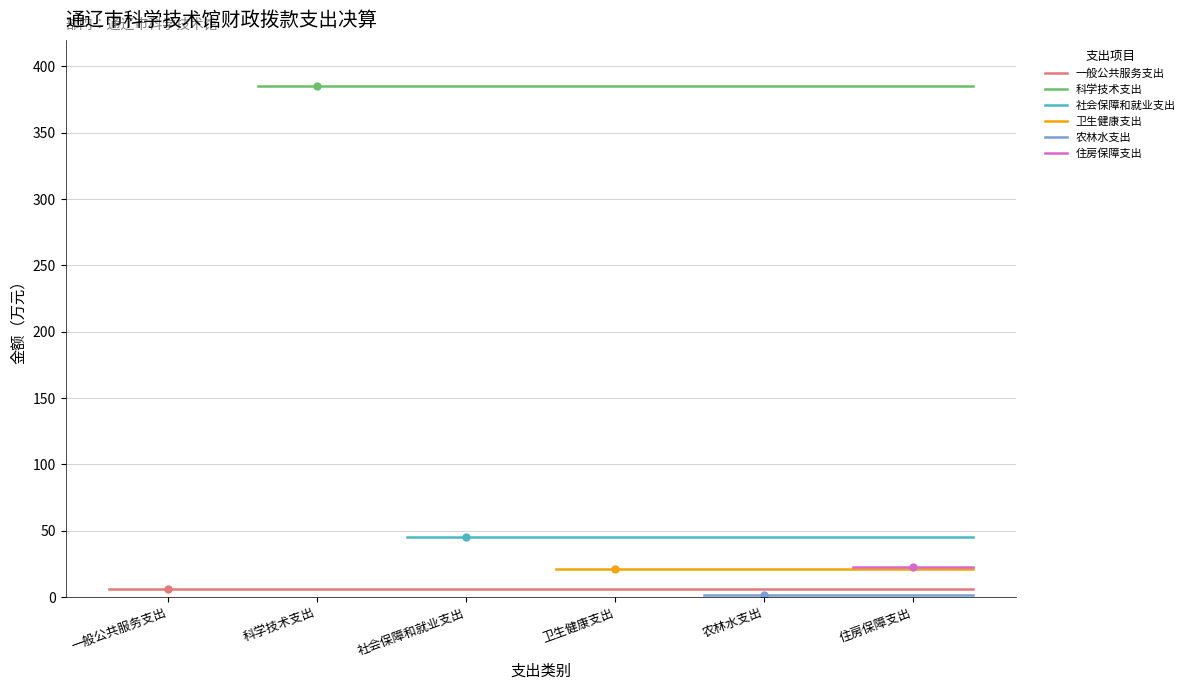

Reading left to right, list all the values displayed in this chart.

一般公共服务支出: 6.2	6.2	6.2	6.2	6.2	6.2
科学技术支出: 385.5	385.5	385.5	385.5	385.5	385.5
社会保障和就业支出: 45.3	45.3	45.3	45.3	45.3	45.3
卫生健康支出: 21.4	21.4	21.4	21.4	21.4	21.4
农林水支出: 1.2	1.2	1.2	1.2	1.2	1.2
住房保障支出: 22.9	22.9	22.9	22.9	22.9	22.9